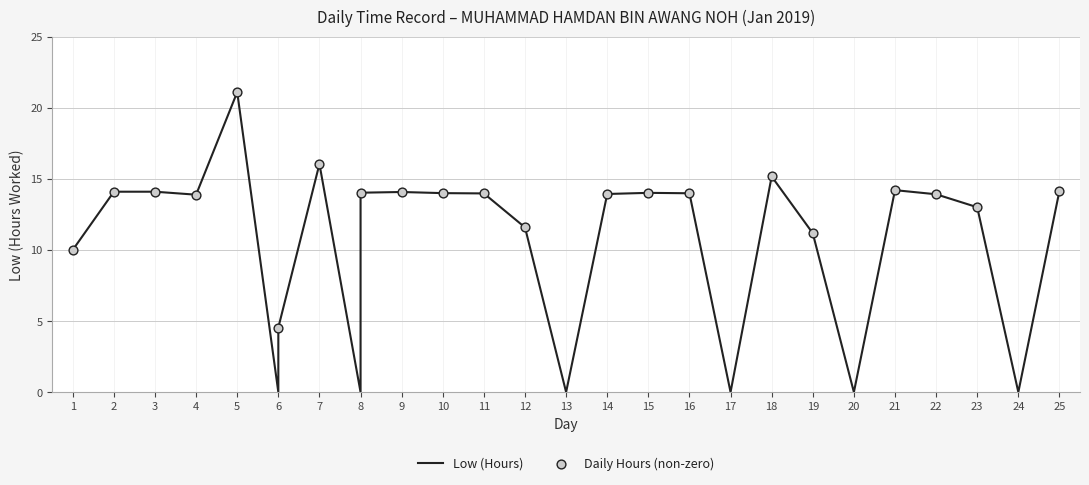

What is the ratio of the value at 11 to the value at 4?

1.0